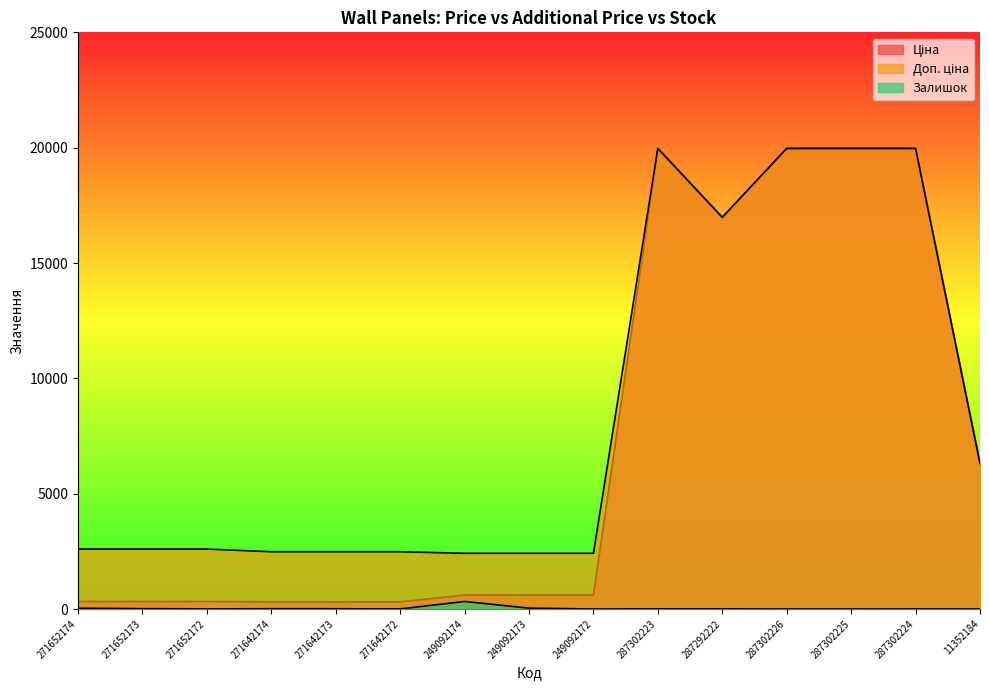

What is the label of the 15th point from the left?

11352184